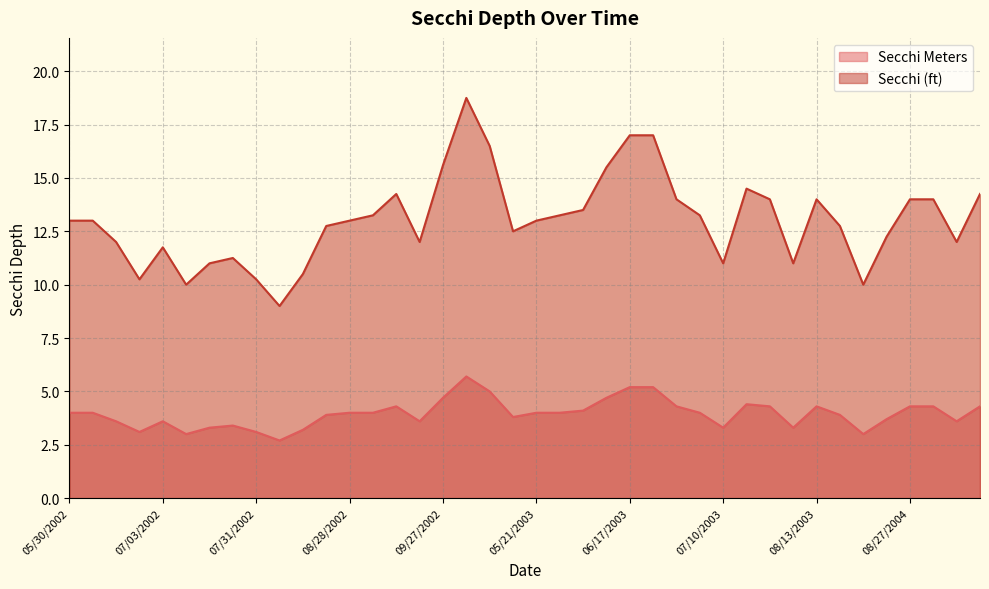

Rank the categories by Secchi Meters value from lowest to highest.

08/07/2002, 07/10/2002, 08/08/2004, 06/27/2002, 07/31/2002, 08/14/2002, 07/18/2002, 07/10/2003, 08/08/2003, 07/26/2002, 06/20/2002, 07/03/2002, 09/18/2002, 09/15/2004, 08/20/2004, 05/14/2003, 08/22/2002, 07/14/2004, 05/30/2002, 06/13/2002, 08/28/2002, 09/04/2002, 05/21/2003, 05/29/2003, 07/02/2003, 06/05/2003, 09/12/2002, 06/25/2003, 08/04/2003, 08/13/2003, 08/27/2004, 09/02/2004, 09/22/2004, 07/16/2003, 09/27/2002, 06/11/2003, 10/14/2002, 06/17/2003, 06/18/2003, 10/01/2002